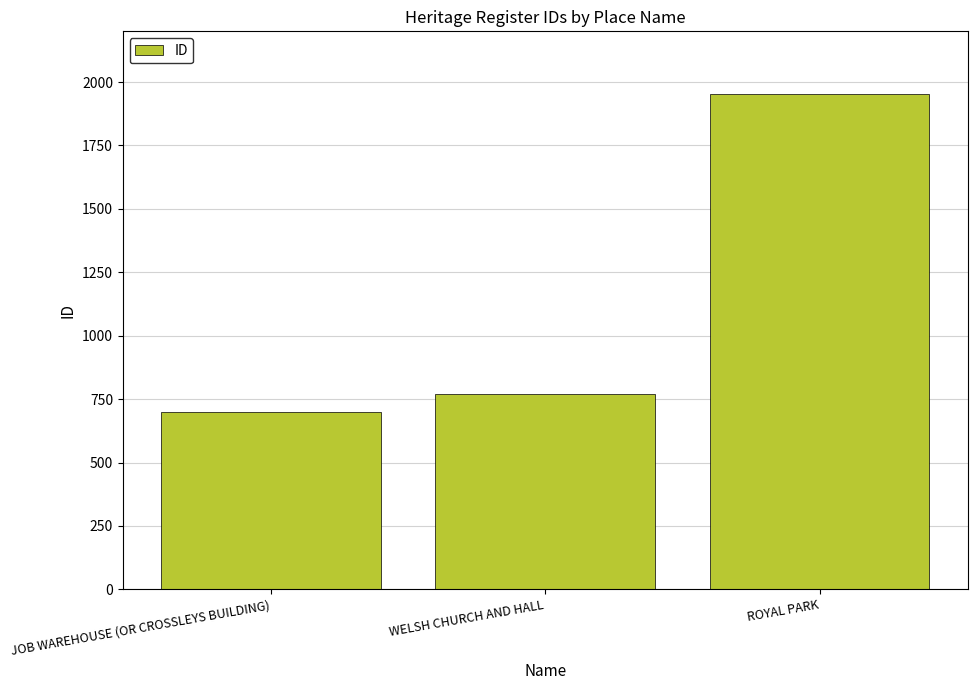

What is the ratio of the value at ROYAL PARK to the value at WELSH CHURCH AND HALL?

2.5